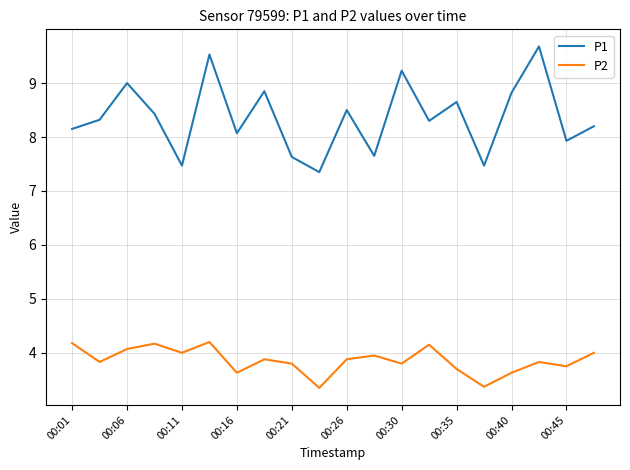

Which series has the largest range (max minus min)?

P1